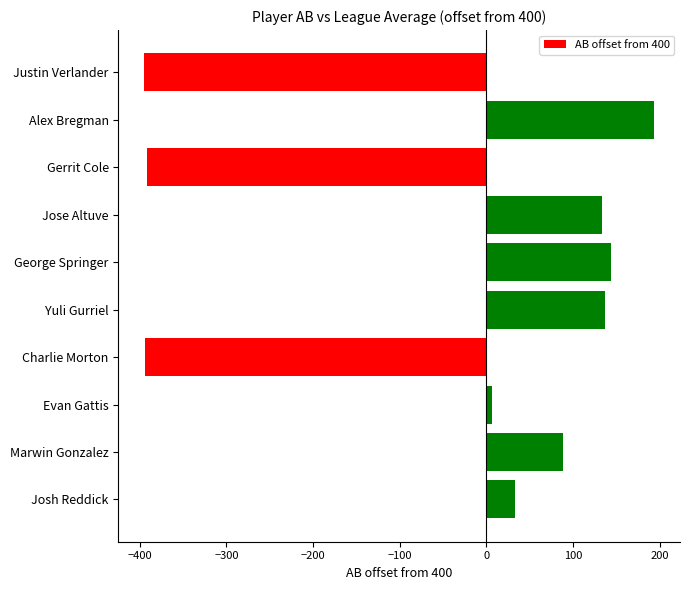

At which category does the chart reach its peak across all series?

Alex Bregman